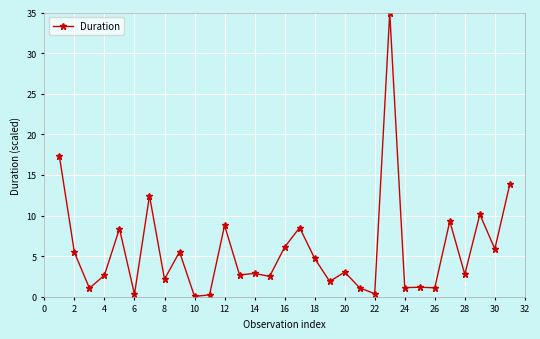

How many lines are shown in the chart?

1